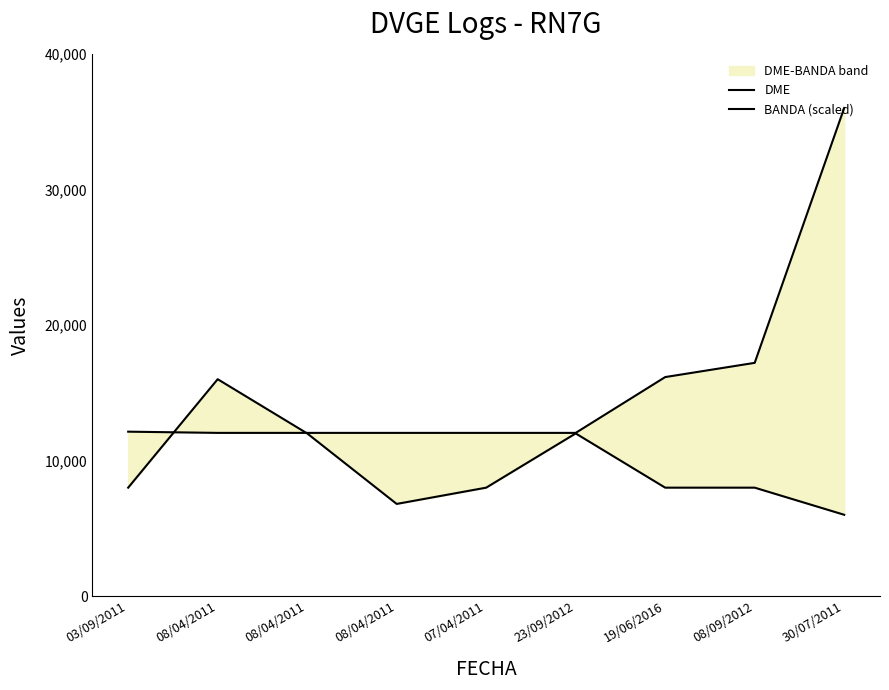

After their last crossing, which series has the higher values: BANDA (scaled) or DME?

DME